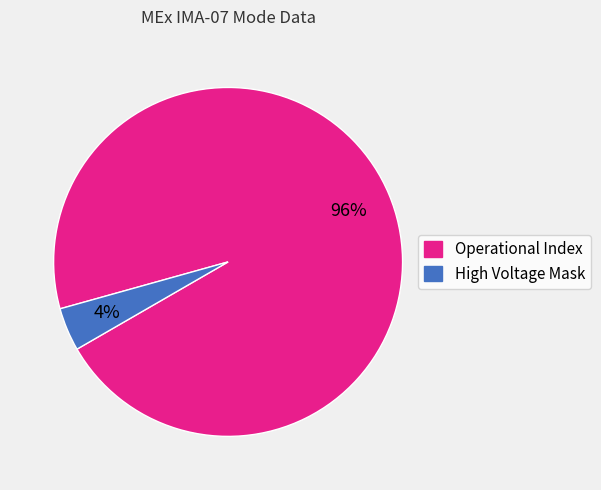

To the nearest percent, what portion does Operational Index represent?

96%